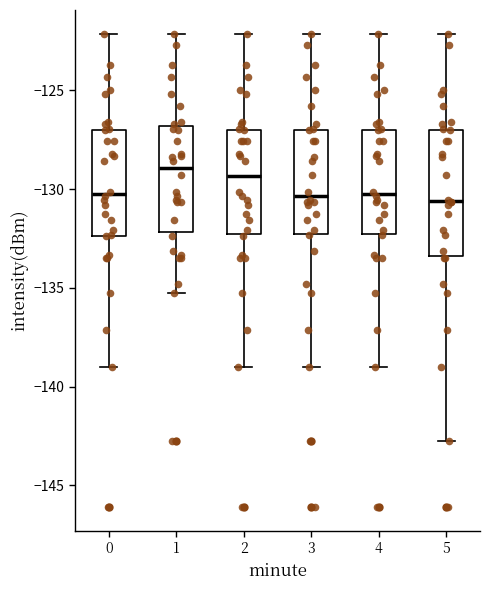

Where does the upper whisker of the box at x = 3 end on the y-axis? The values are not printed on the chart, so give them approximately, as read against the axis.

-122.0